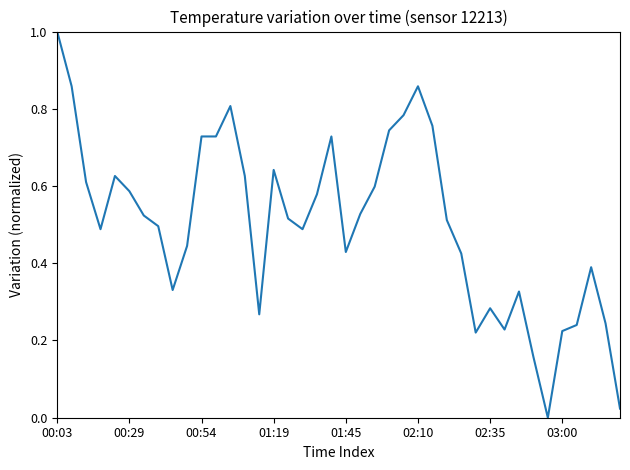

What is the difference between the maximum and minimum values?

1.0